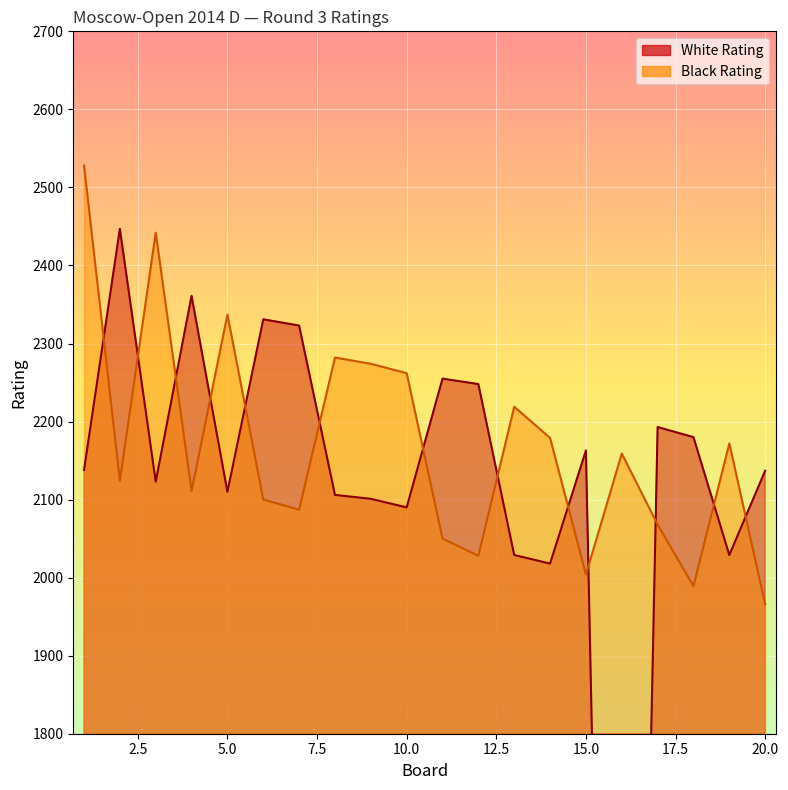

What is the approximate value of White Rating at 4, to the nearest 50?

2350